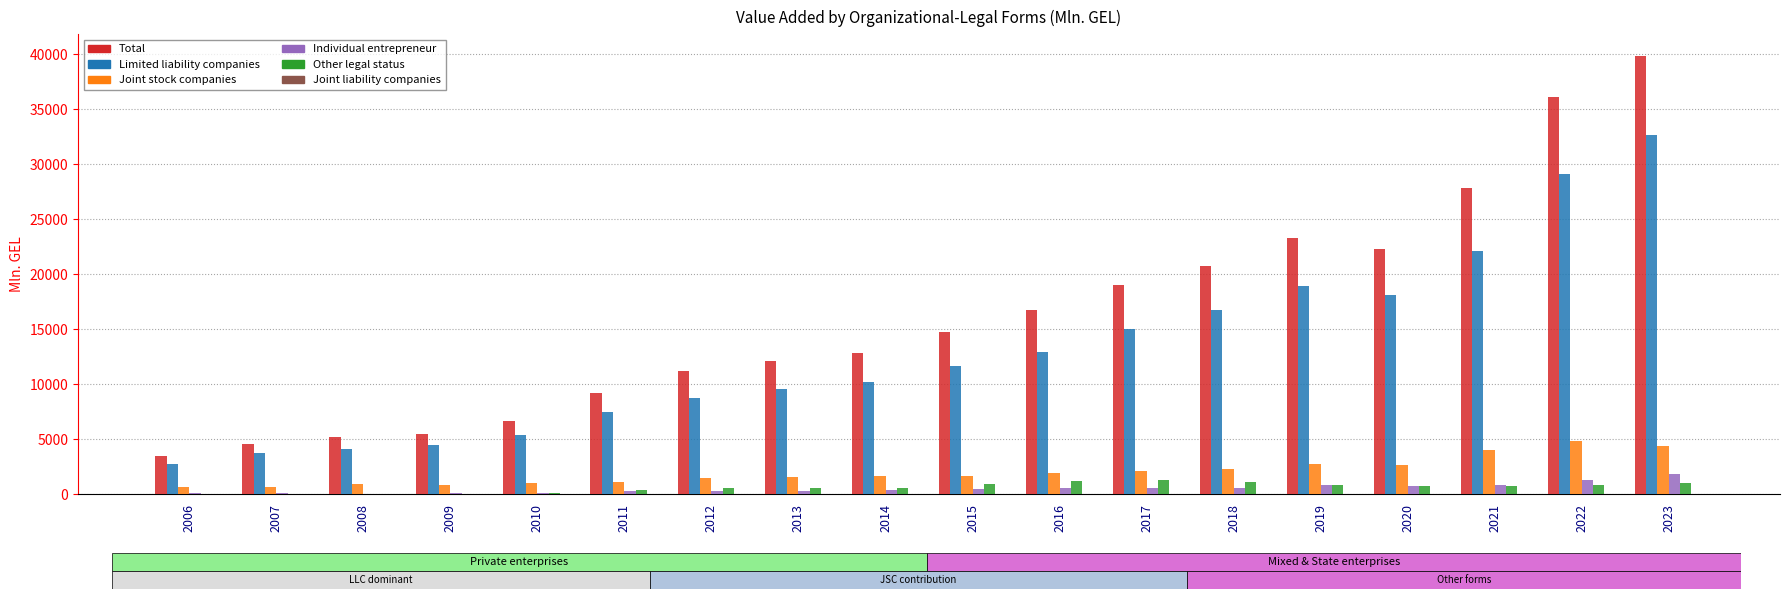

How many groups of bars are there?

18